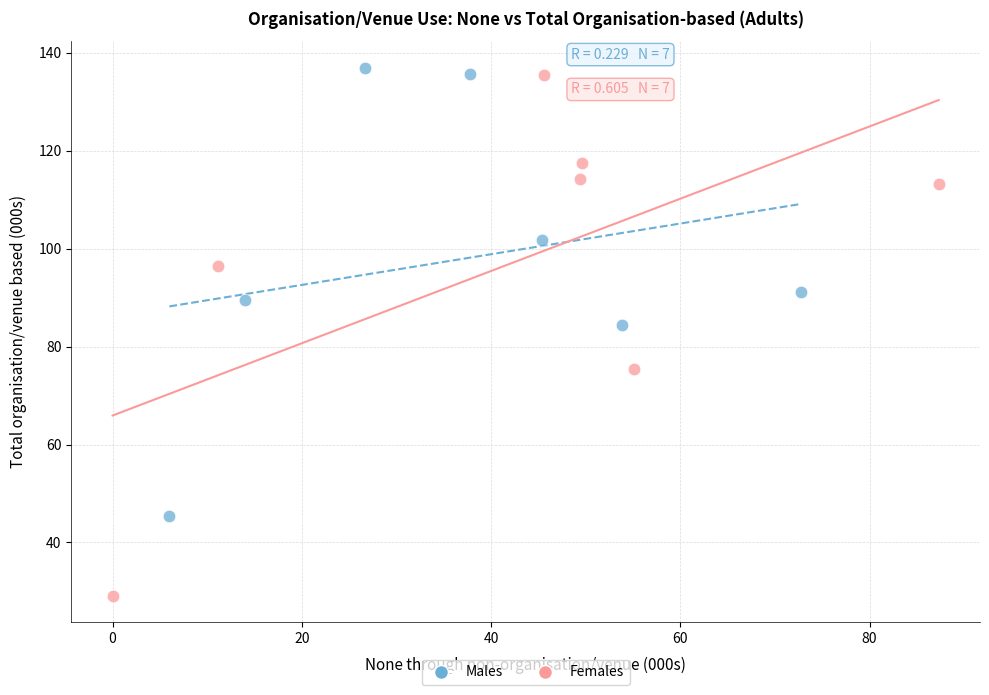

Which series has the largest Y range (max minus min)?

Females